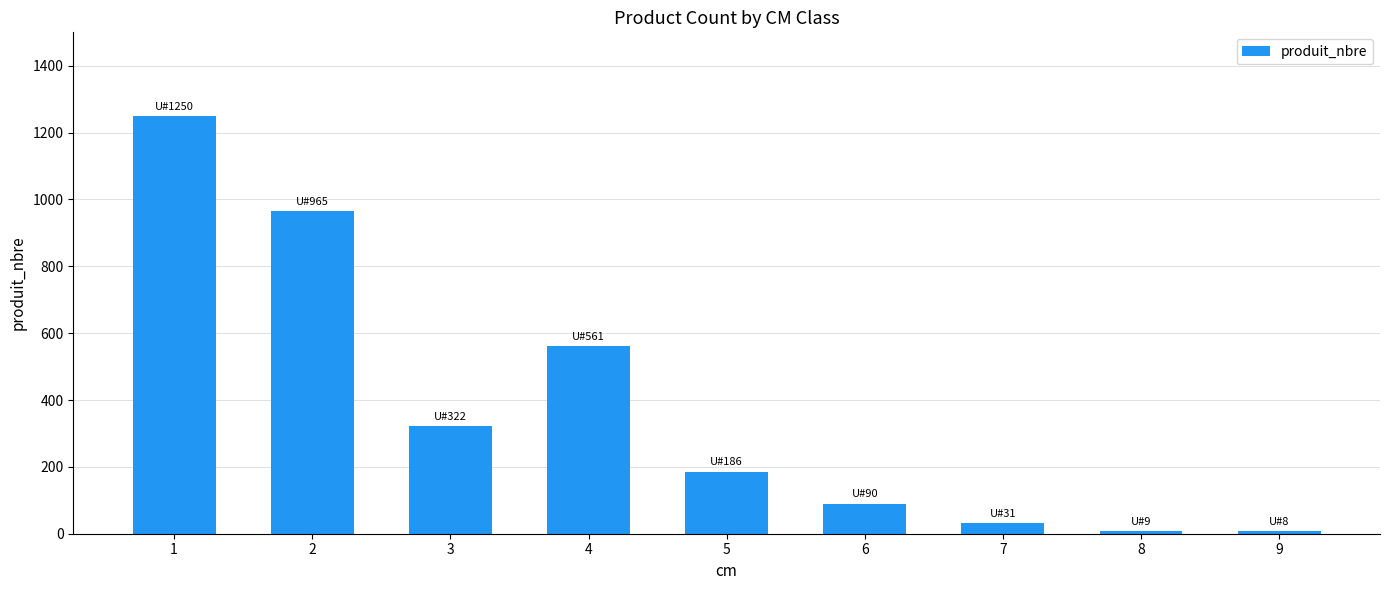

What is the difference between the maximum and minimum values?

1242